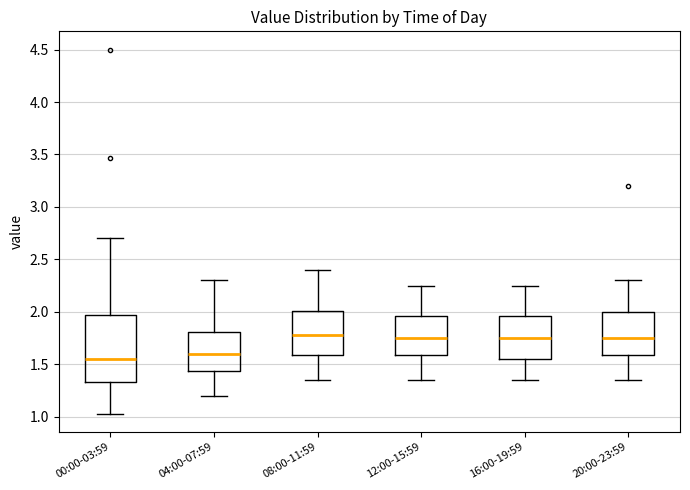

Reading left to right, read every box against the y-axis: the position of its median line, the range the box covers, and the ends of its whiskers. The values are not printed on the chart, so give them approximately, as read against the axis.

00:00-03:59: median 1.55, box 1.35 to 1.95, whiskers 1.05 to 2.70
04:00-07:59: median 1.60, box 1.45 to 1.80, whiskers 1.20 to 2.30
08:00-11:59: median 1.80, box 1.60 to 2.00, whiskers 1.35 to 2.40
12:00-15:59: median 1.75, box 1.60 to 1.95, whiskers 1.35 to 2.25
16:00-19:59: median 1.75, box 1.55 to 1.95, whiskers 1.35 to 2.25
20:00-23:59: median 1.75, box 1.60 to 2.00, whiskers 1.35 to 2.30